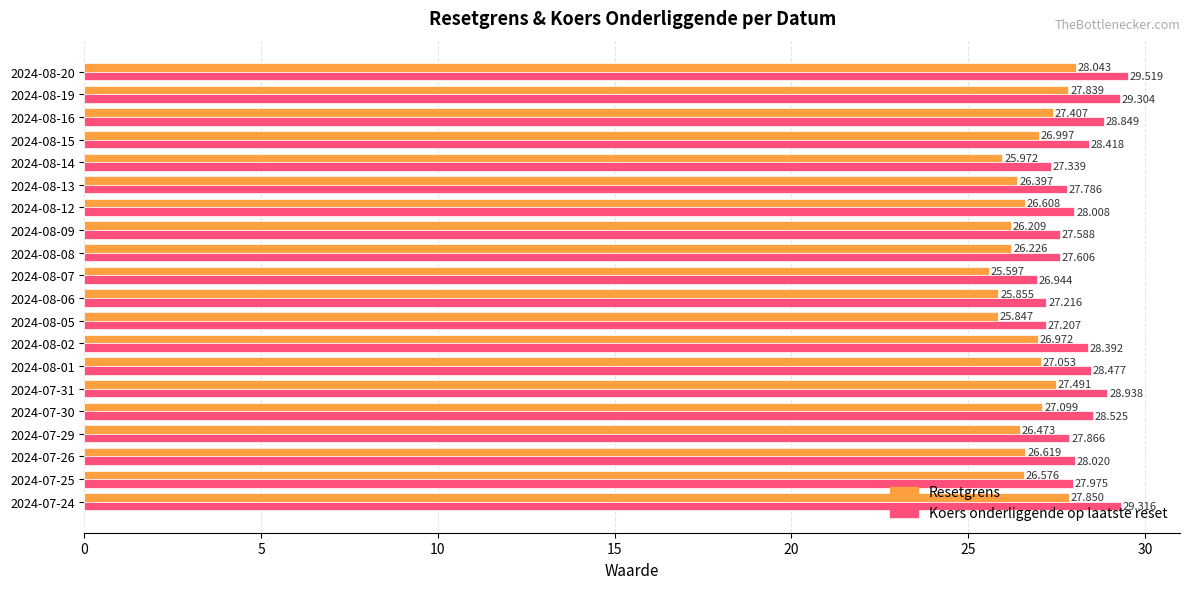

List the series in order of their peak value, highest first.

Koers onderliggende op laatste reset, Resetgrens